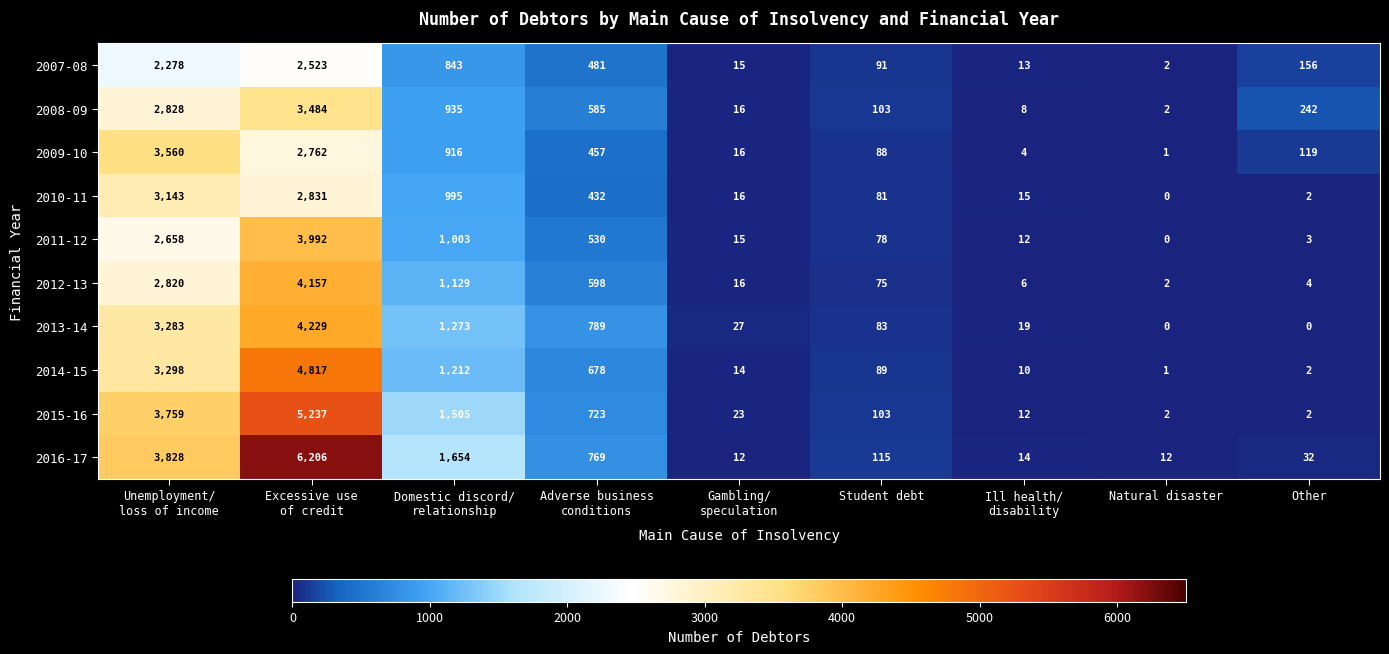

List the series in order of their peak value, lowest first.

2007-08, 2010-11, 2008-09, 2009-10, 2011-12, 2012-13, 2013-14, 2014-15, 2015-16, 2016-17